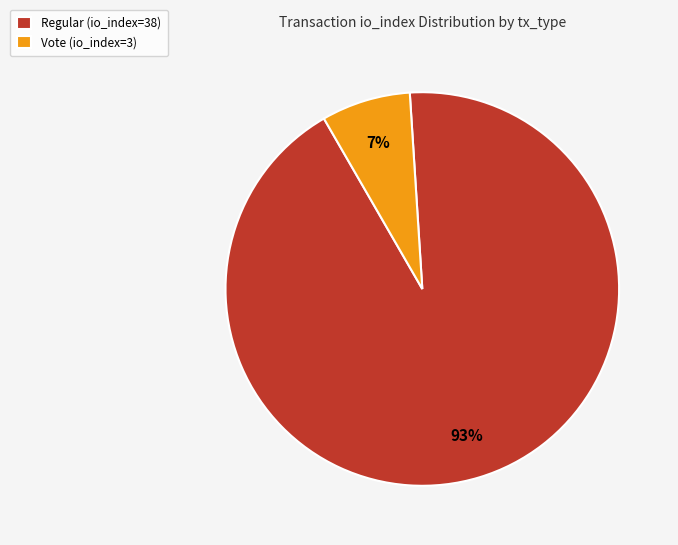

Does Regular (io_index=38) represent more than half of the total?

Yes